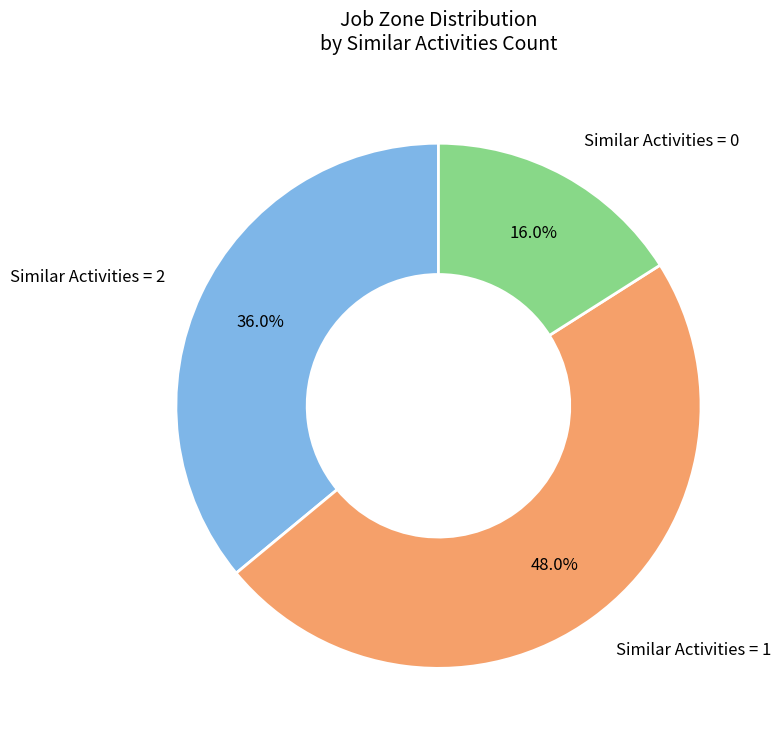

Does any single category account for the majority?

No